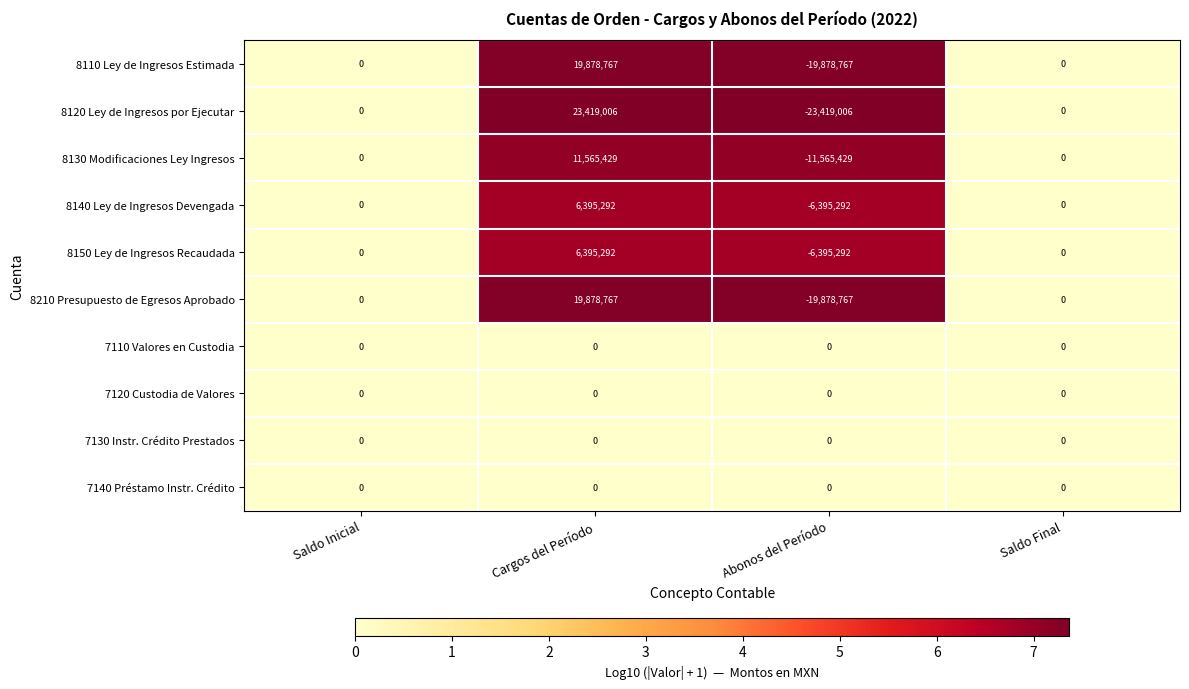

Is it true that 7130 Instr. Crédito Prestados equals 0 at Abonos del Período?

True